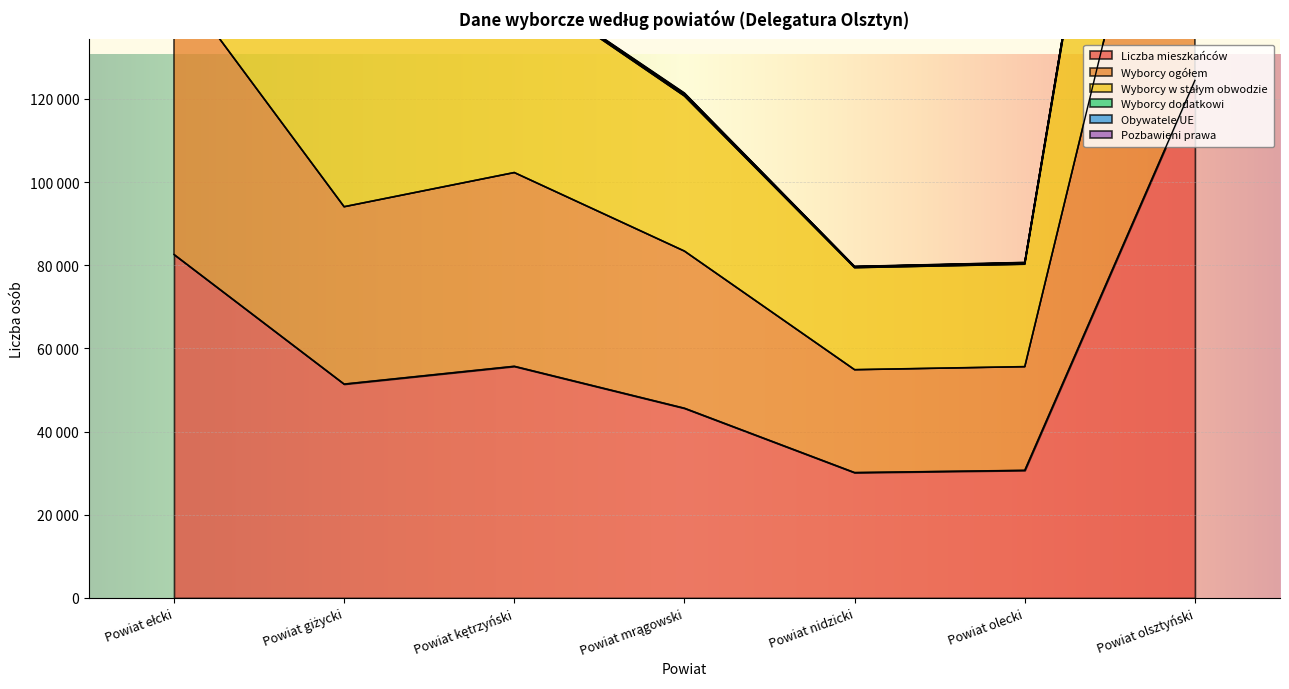

What is the minimum value for Liczba mieszkańców?

30143